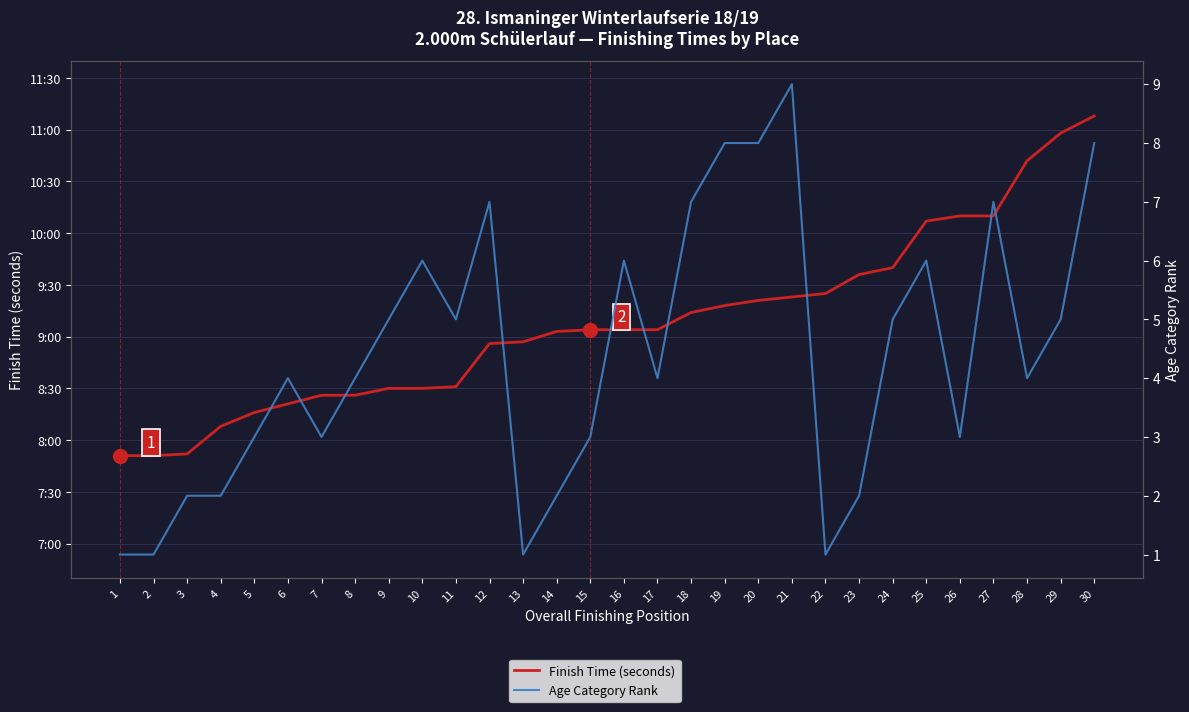

List the series in order of their overall mean, lowest first.

Age Category Rank, Finish Time (seconds)